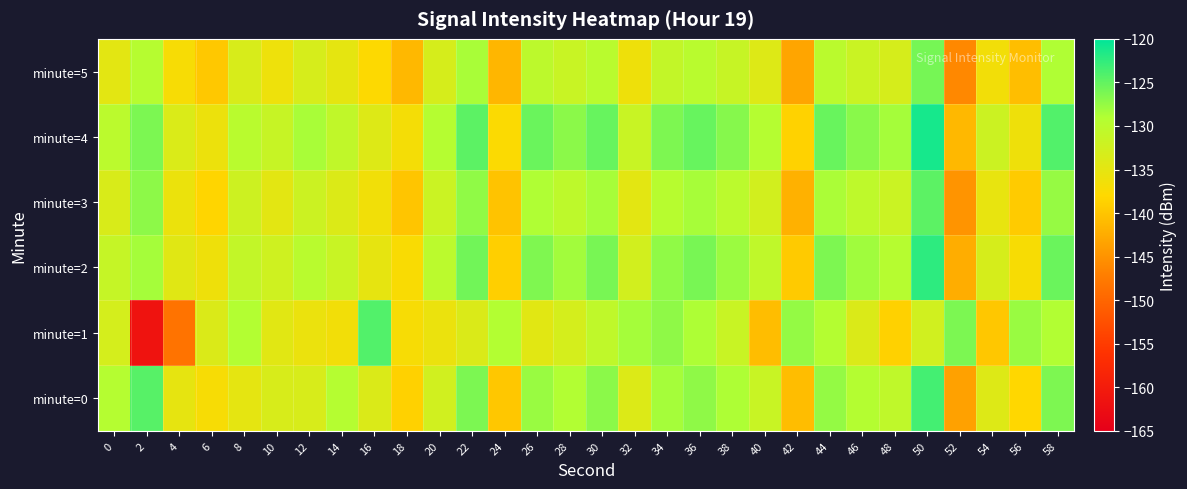

Reading left to right, list all the values displayed in this chart.

minute=0: 0=-129.4	2=-124.5	4=-135.1	6=-137.1	8=-134.9	10=-133.4	12=-133.4	14=-129.3	16=-133.7	18=-138.8	20=-132.5	22=-126.2	24=-139.7	26=-127.8	28=-129.0	30=-127.1	32=-134.0	34=-128.4	36=-127.2	38=-128.8	40=-131.6	42=-140.8	44=-127.5	46=-129.3	48=-130.6	50=-123.5	52=-143.6	54=-134.0	56=-138.2	58=-126.4
minute=1: 0=-133.0	2=-161.5	4=-148.3	6=-133.7	8=-129.1	10=-134.6	12=-135.7	14=-136.6	16=-124.2	18=-137.1	20=-135.7	22=-133.7	24=-129.1	26=-134.6	28=-133.0	30=-130.6	32=-128.4	34=-127.2	36=-128.8	38=-131.6	40=-140.8	42=-127.5	44=-129.3	46=-133.7	48=-138.8	50=-132.5	52=-126.2	54=-139.7	56=-127.8	58=-129.0
minute=2: 0=-131.2	2=-128.4	4=-134.5	6=-136.1	8=-130.9	10=-132.3	12=-129.8	14=-131.6	16=-135.2	18=-137.4	20=-130.1	22=-125.8	24=-138.9	26=-126.5	28=-128.2	30=-126.1	32=-132.7	34=-127.3	36=-126.1	38=-127.9	40=-130.6	42=-139.5	44=-126.4	46=-128.1	48=-129.5	50=-122.3	52=-142.4	54=-133.1	56=-137.2	58=-125.4
minute=3: 0=-133.5	2=-127.2	4=-135.8	6=-138.3	8=-132.1	10=-134.7	12=-131.9	14=-133.8	16=-136.5	18=-139.9	20=-131.8	22=-127.3	24=-140.2	26=-128.9	28=-130.3	30=-128.5	32=-134.8	34=-129.6	36=-128.5	38=-130.1	40=-132.7	42=-141.9	44=-128.7	46=-130.4	48=-131.8	50=-124.7	52=-144.8	54=-135.3	56=-139.4	58=-127.6
minute=4: 0=-130.1	2=-126.3	4=-133.7	6=-135.9	8=-129.8	10=-131.4	12=-128.6	14=-130.7	16=-134.1	18=-136.8	20=-129.4	22=-124.7	24=-137.6	26=-125.4	28=-127.1	30=-125.2	32=-131.6	34=-126.4	36=-125.2	38=-126.8	40=-129.4	42=-138.6	44=-125.3	46=-127.0	48=-128.4	50=-121.2	52=-141.2	54=-131.9	56=-136.1	58=-124.2
minute=5: 0=-134.8	2=-129.5	4=-137.1	6=-139.6	8=-133.4	10=-136.0	12=-133.2	14=-135.1	16=-137.8	18=-141.2	20=-133.1	22=-128.6	24=-141.5	26=-130.2	28=-131.6	30=-129.8	32=-136.1	34=-130.9	36=-129.8	38=-131.4	40=-134.0	42=-143.2	44=-130.0	46=-131.7	48=-133.1	50=-126.0	52=-146.1	54=-136.6	56=-140.7	58=-128.9